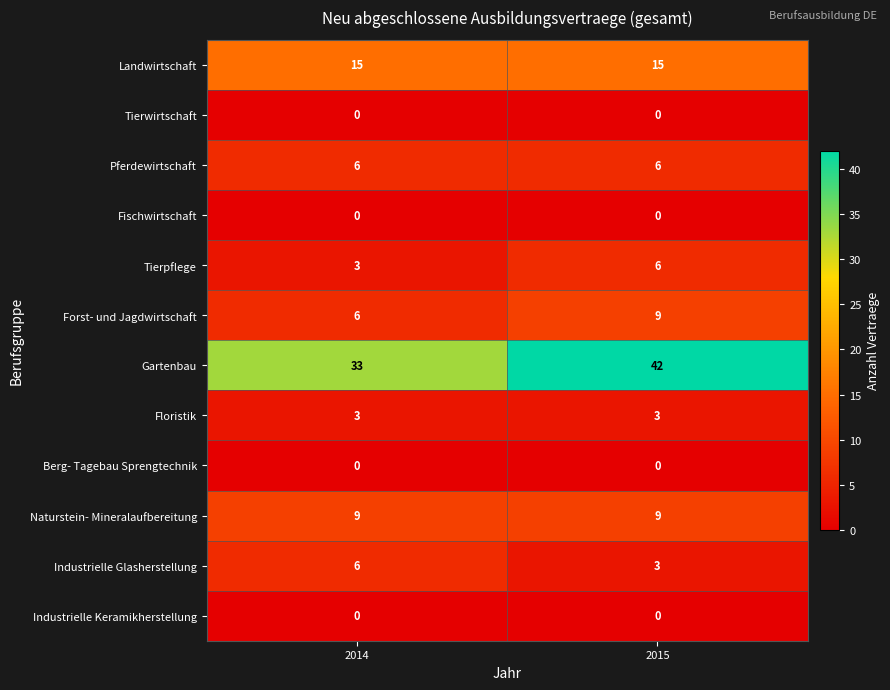

Which series has the largest total across all categories?

Gartenbau